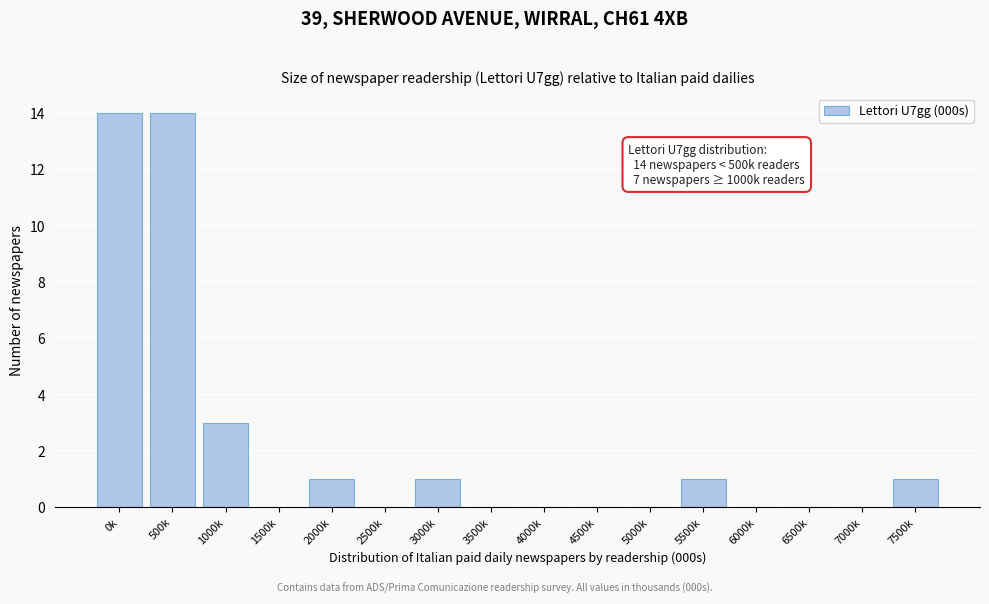

Reading left to right, what are all the values shown in this chart?

0k=14	500k=14	1000k=3	1500k=0	2000k=1	2500k=0	3000k=1	3500k=0	4000k=0	4500k=0	5000k=0	5500k=1	6000k=0	6500k=0	7000k=0	7500k=1